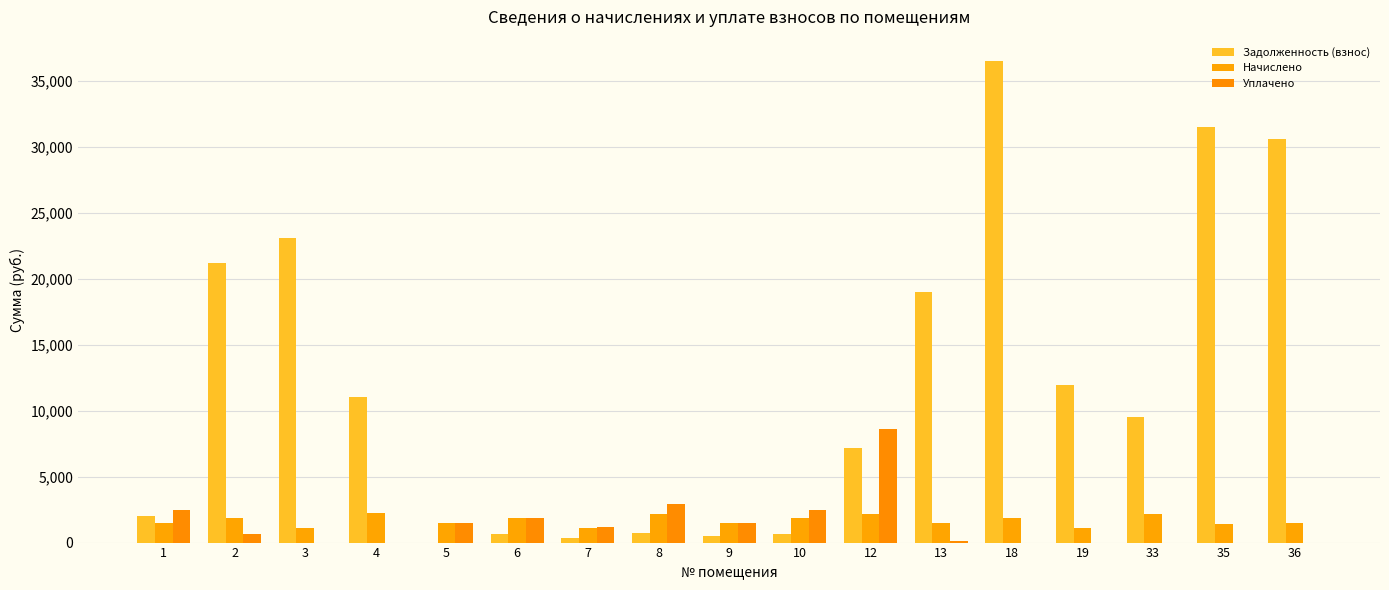

What is the value of the Начислено bar at the 13th from the left?

1884.1